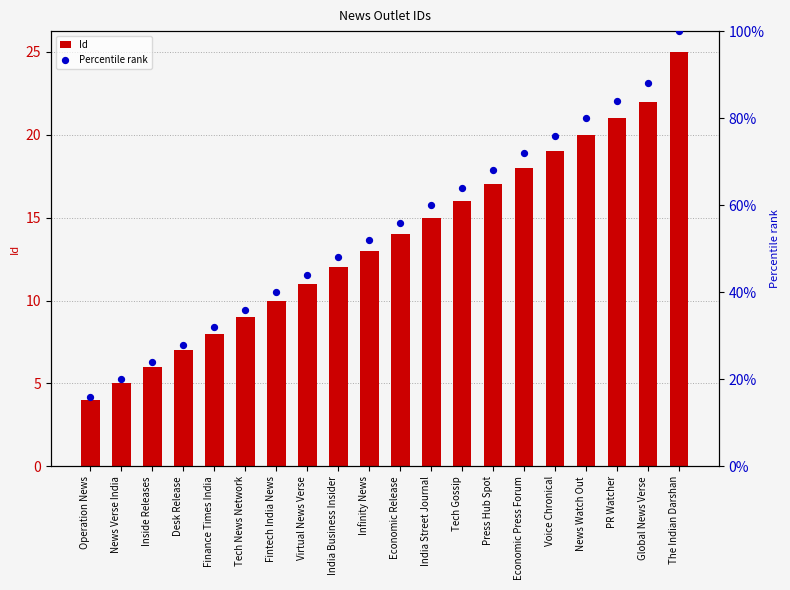

Which series reaches the maximum Y coordinate?

Percentile rank